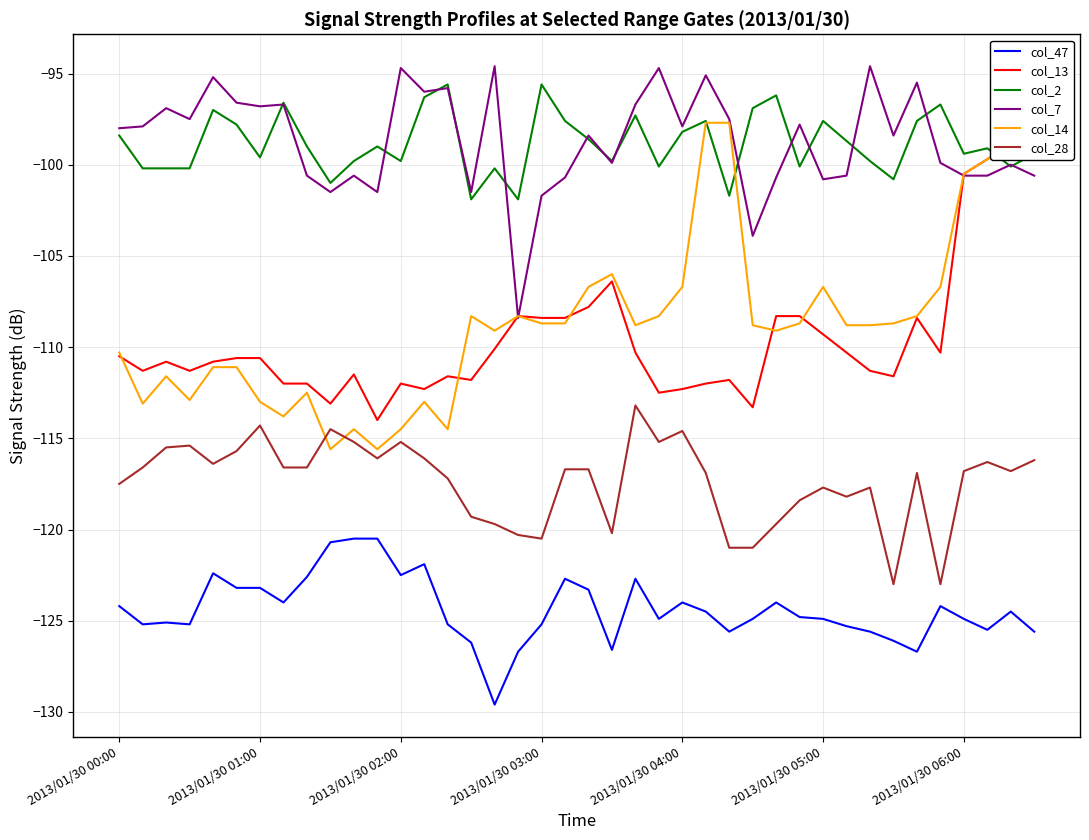

What are all the series names shown in the legend?

col_47, col_13, col_2, col_7, col_14, col_28